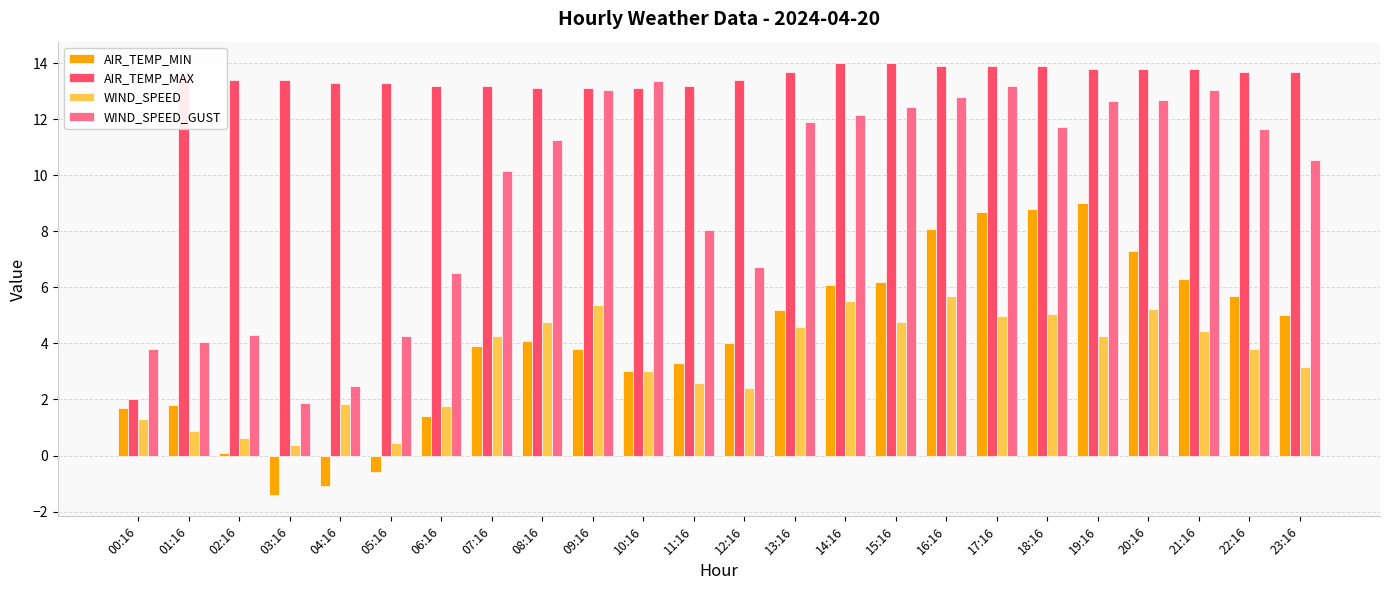

Which series has the widest spread of values?

AIR_TEMP_MAX